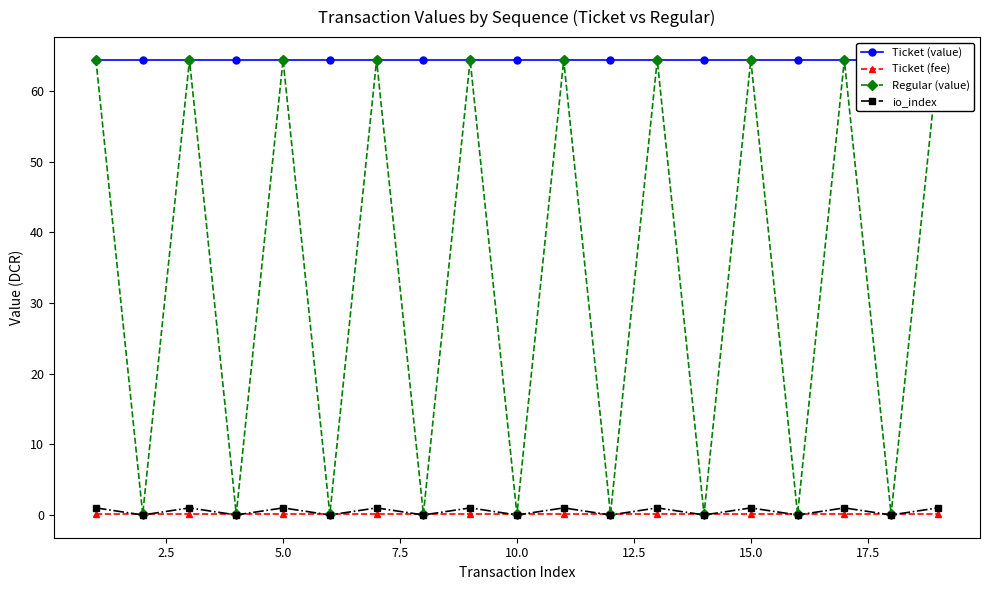

True or false: io_index has more than 1 points higher than both neighbors.

True